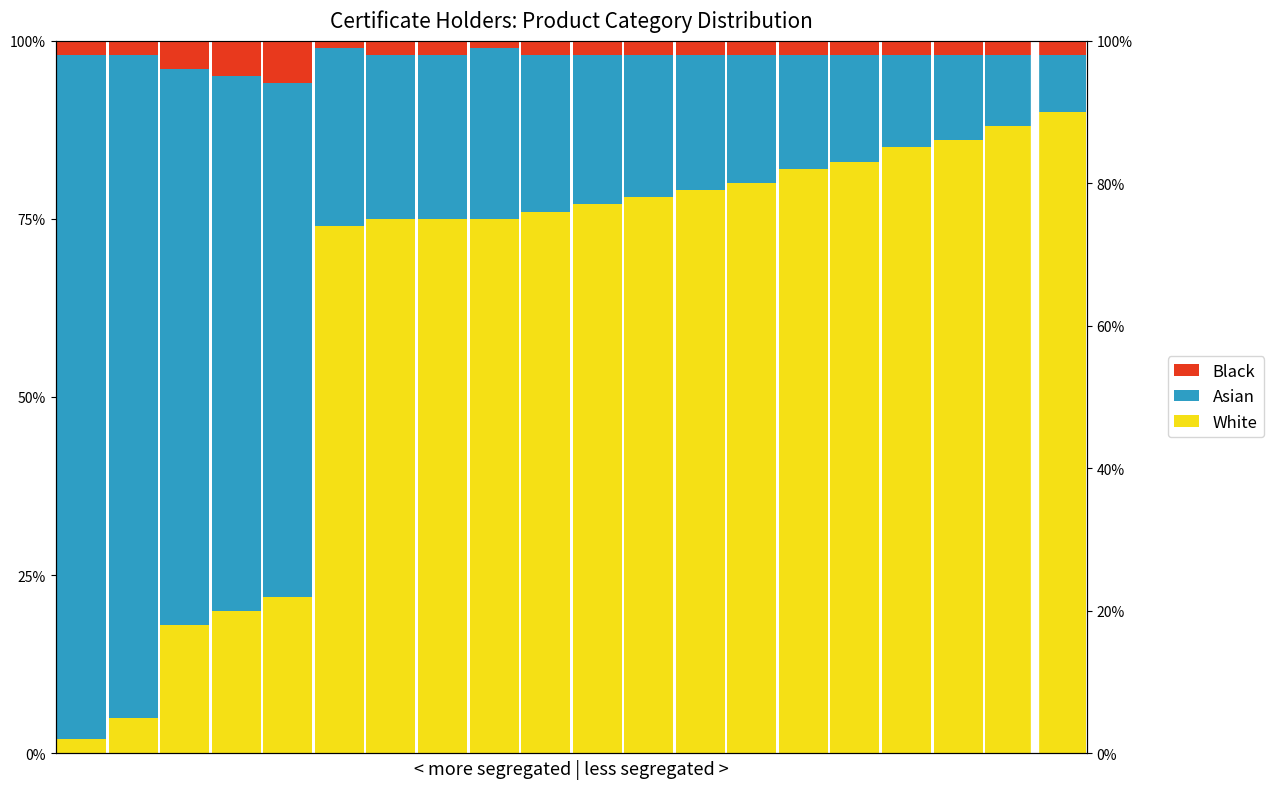

Reading left to right, what are all the values shown in this chart?

White: 0=2	1=5	2=18	3=20	4=22	5=74	6=75	7=75	8=75	9=76	10=77	11=78	12=79	13=80	14=82	15=83	16=85	17=86	18=88	19=90
Asian: 0=96	1=93	2=78	3=75	4=72	5=25	6=23	7=23	8=24	9=22	10=21	11=20	12=19	13=18	14=16	15=15	16=13	17=12	18=10	19=8
Black: 0=2	1=2	2=4	3=5	4=6	5=1	6=2	7=2	8=1	9=2	10=2	11=2	12=2	13=2	14=2	15=2	16=2	17=2	18=2	19=2